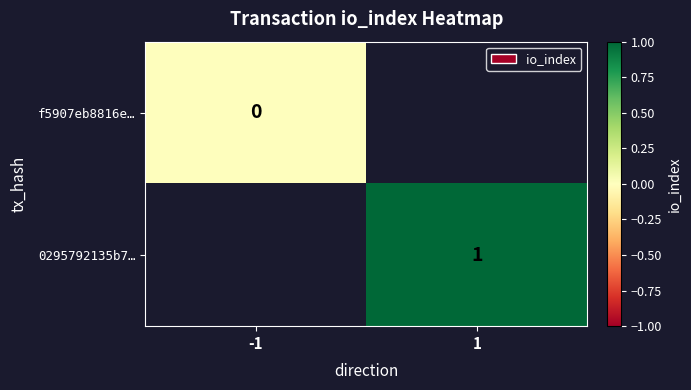

The 0295792135b7… series shows 1 at 1. True or false?

True